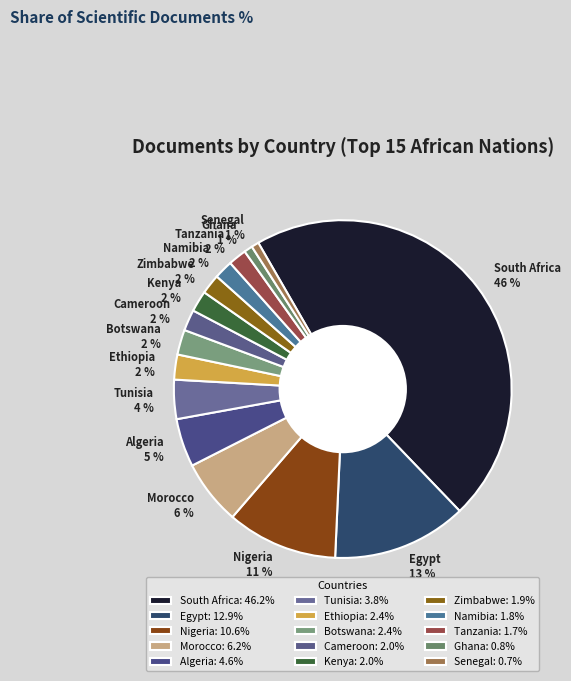

Is the sum of Botswana and Tanzania greater than half?

No